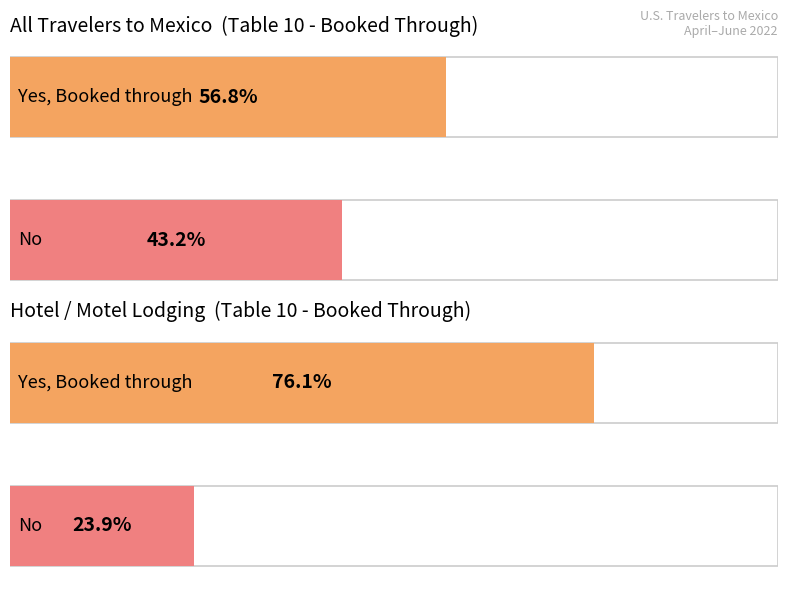

What is the value of the No bar at the 3rd from the left?

0.4